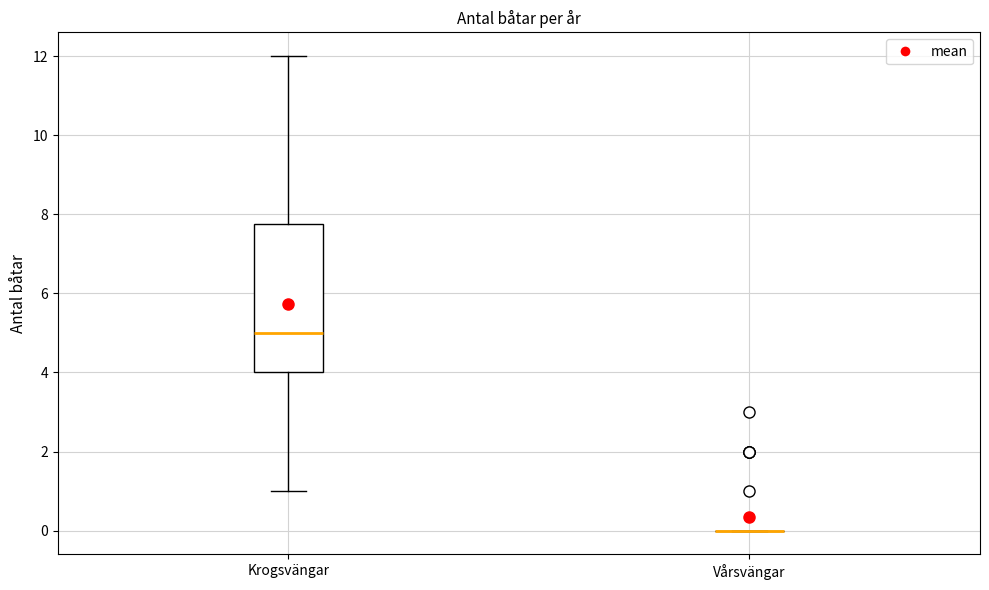

Comparing the boxes themselves (not the whiskers), which one is the tallest?

Krogsvängar